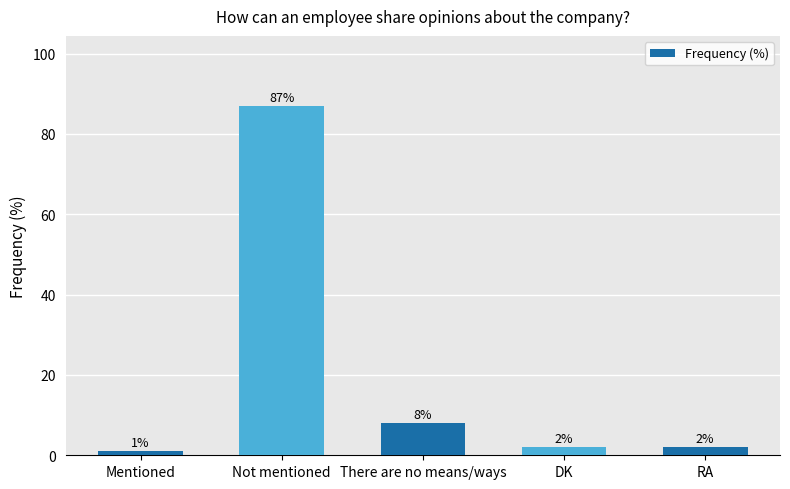

Reading right to left, what are all the values shown in this chart?

2	2	8	87	1